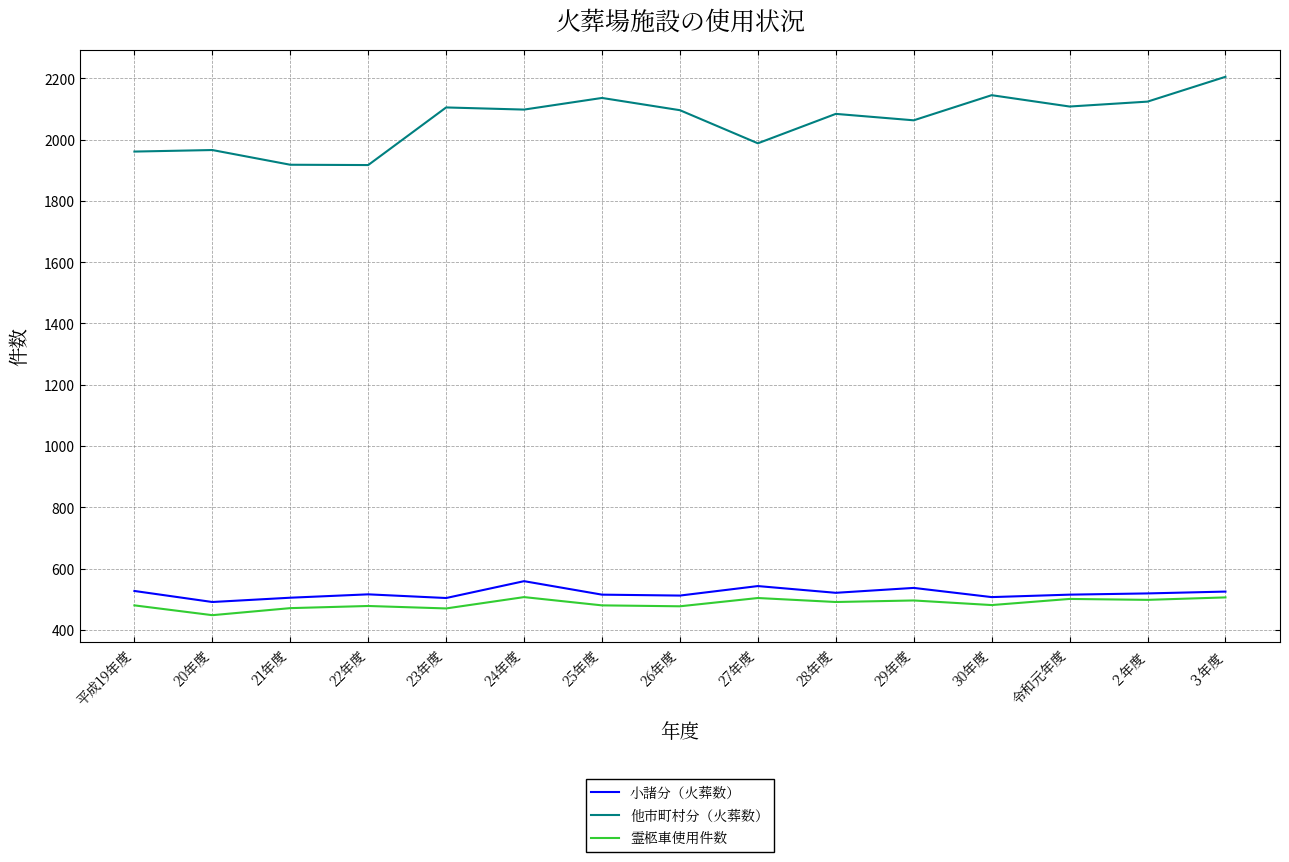

True or false: 他市町村分（火葬数） has a value of 2145 at 30年度.

True